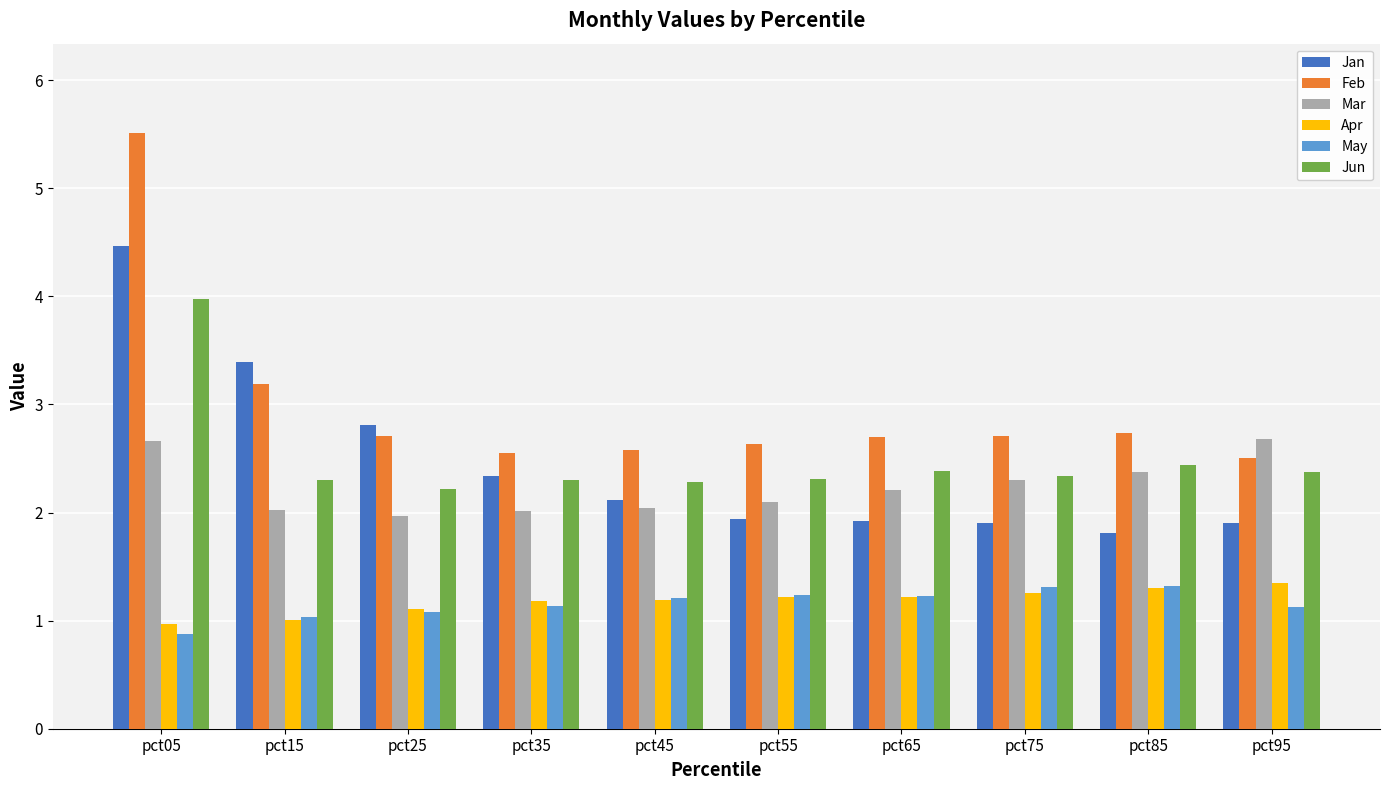

The value of Apr at pct35 is 1.2. True or false?

True